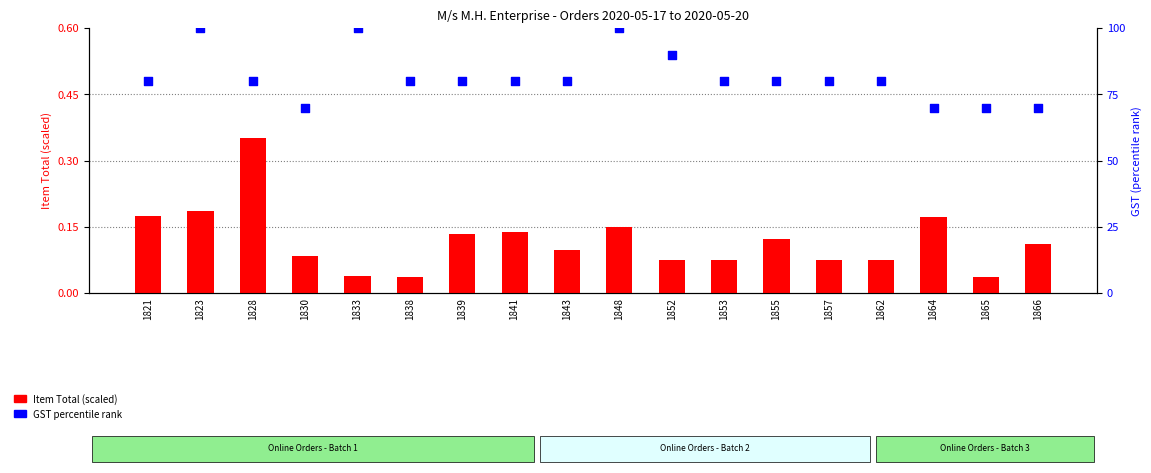

Which series contains the highest Y value?

GST (percentile)